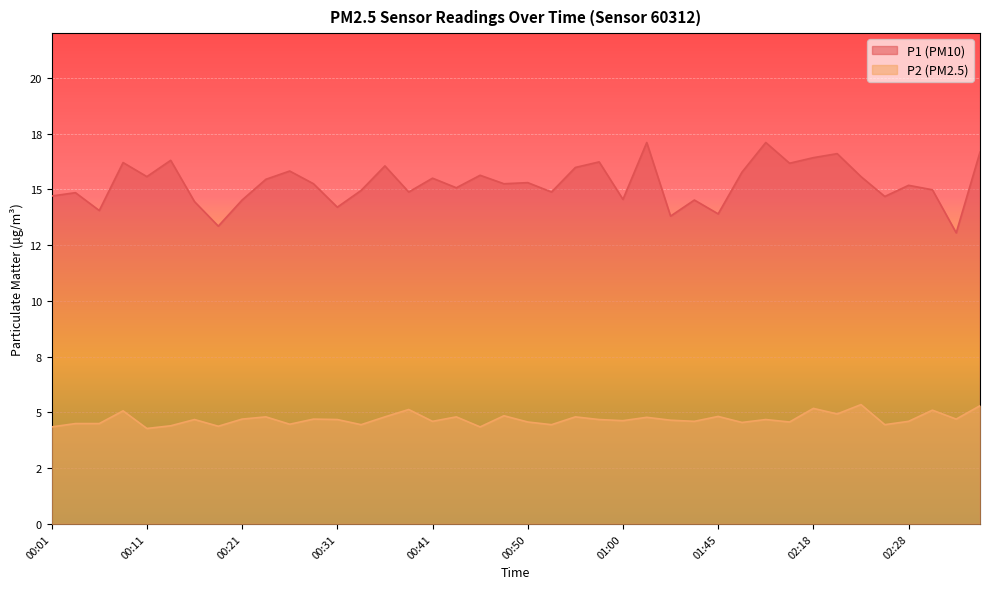

What position from the right is 02:28?

4